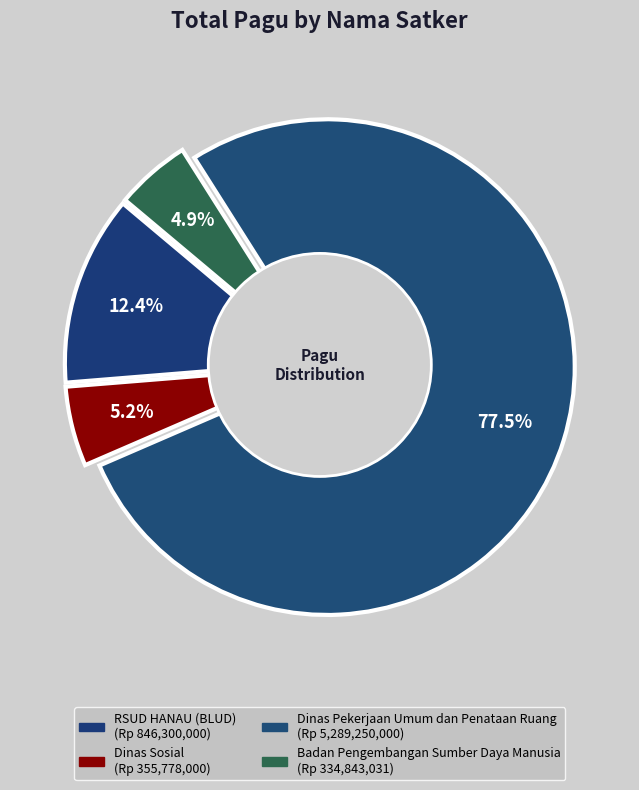

Which category accounts for the majority?

Dinas Pekerjaan Umum dan Penataan Ruang